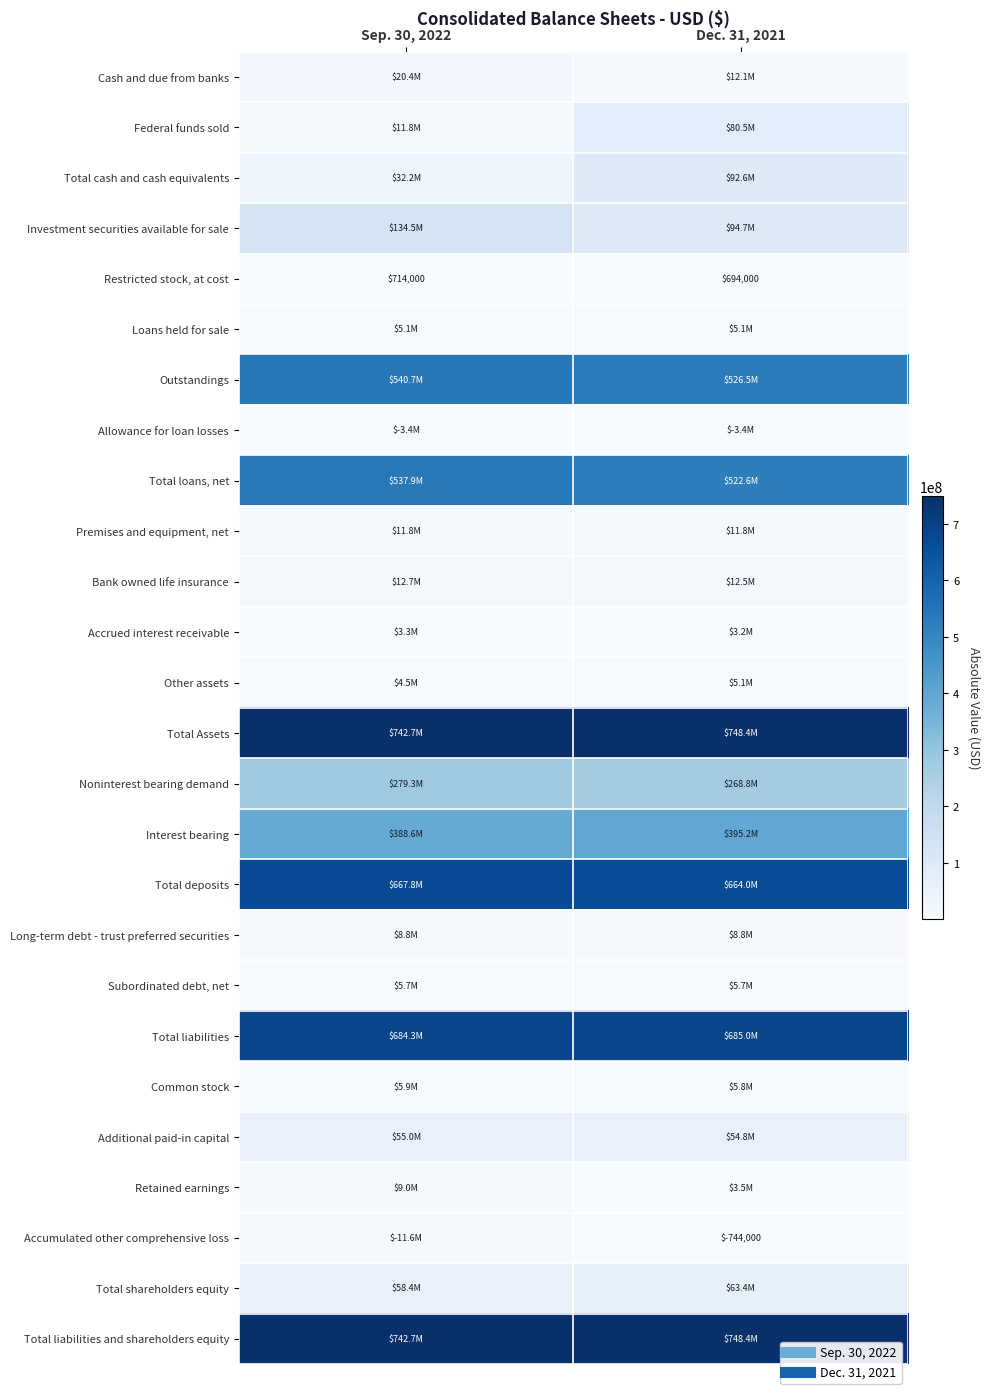

What is the highest value of the Total liabilities series?

685000000